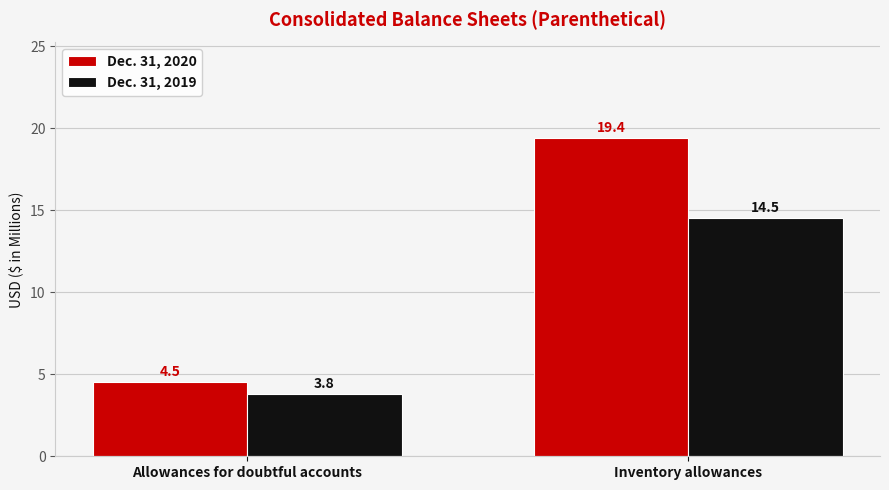

Between Allowances for doubtful accounts and Inventory allowances, which series saw the biggest shift?

Dec. 31, 2020